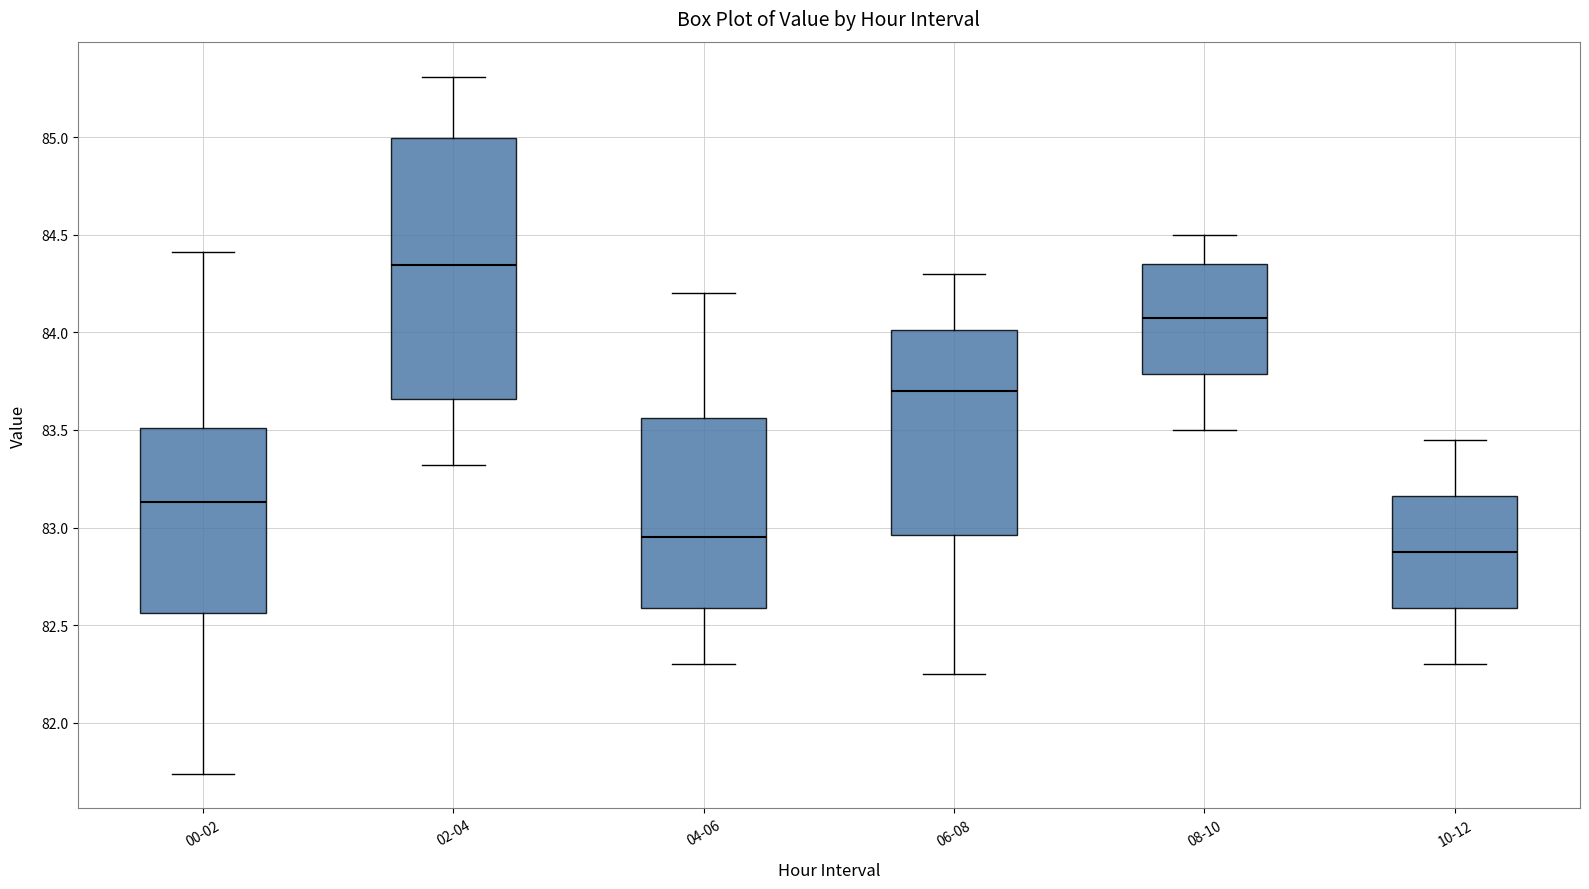

Reading left to right, read every box against the y-axis: the position of its median line, the range the box covers, and the ends of its whiskers. The values are not printed on the chart, so give them approximately, as read against the axis.

00-02: median 83.15, box 82.55 to 83.50, whiskers 81.75 to 84.40
02-04: median 84.35, box 83.65 to 85.00, whiskers 83.30 to 85.30
04-06: median 82.95, box 82.60 to 83.55, whiskers 82.30 to 84.20
06-08: median 83.70, box 82.95 to 84.00, whiskers 82.25 to 84.30
08-10: median 84.10, box 83.80 to 84.35, whiskers 83.50 to 84.50
10-12: median 82.90, box 82.60 to 83.15, whiskers 82.30 to 83.45